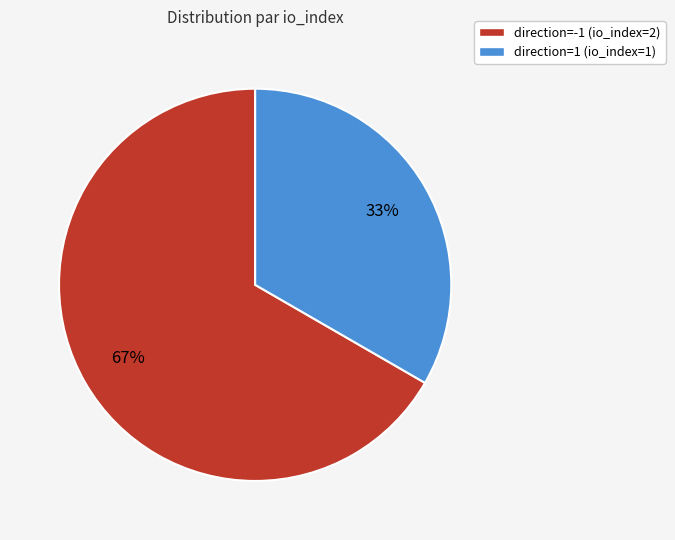

How many segments does this pie chart have?

2